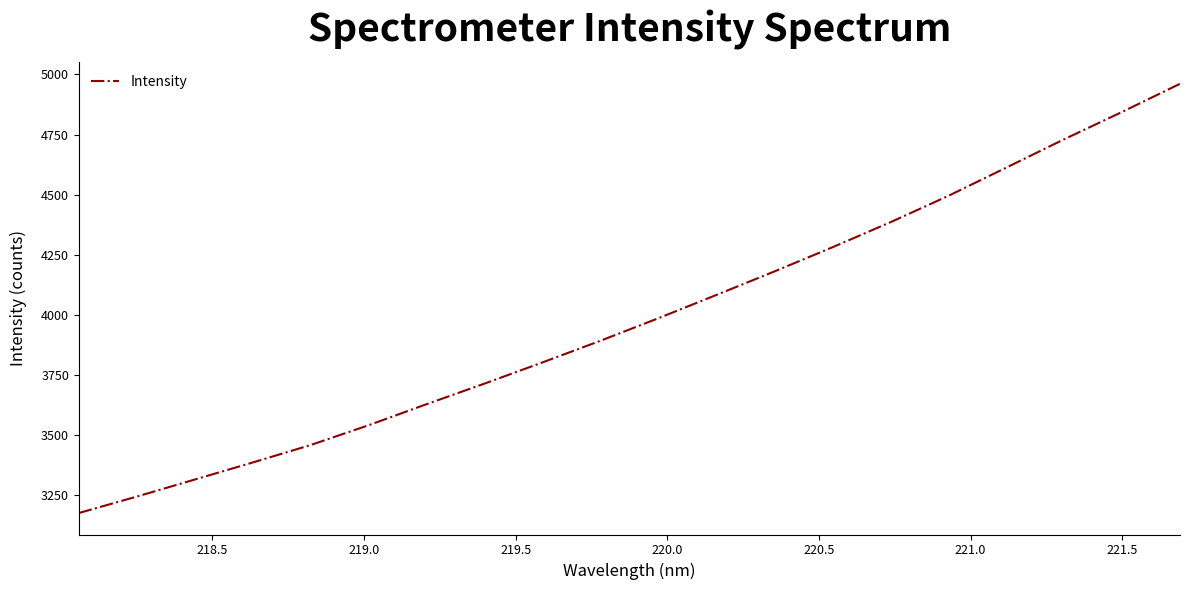

What is the sum of all values?

79709.3